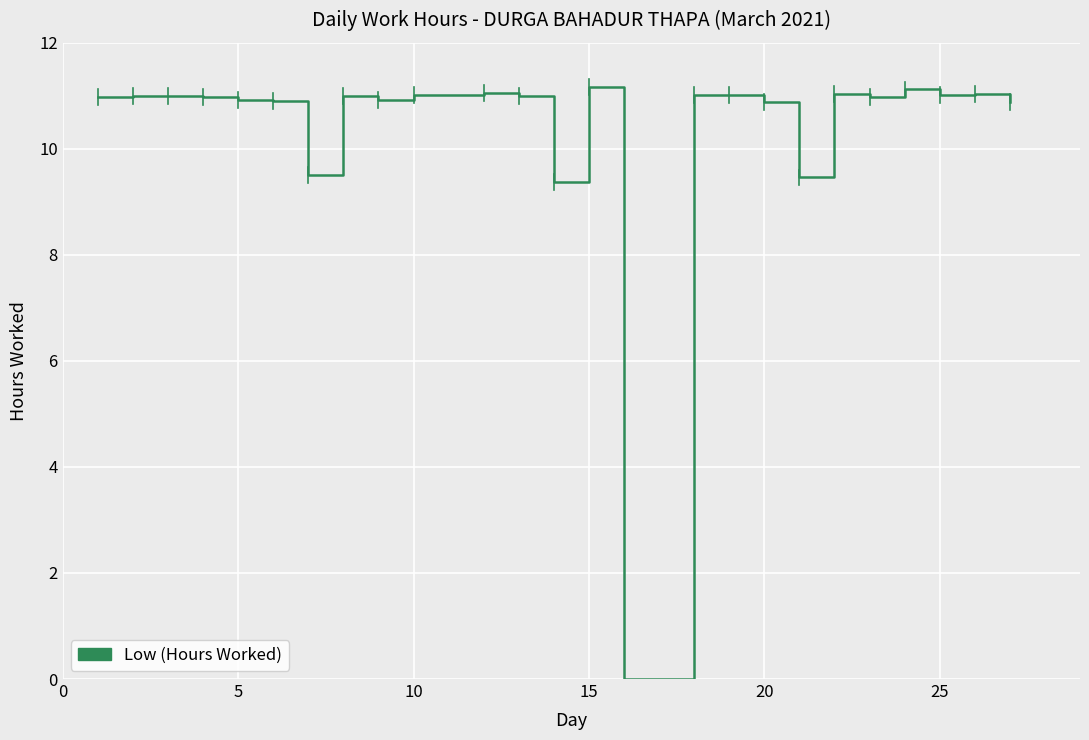

Count the number of values greater than 10.

21